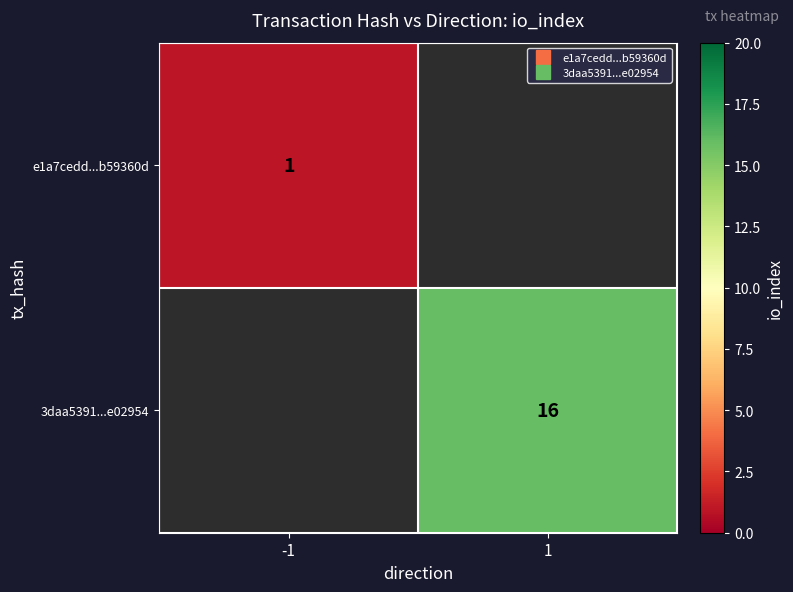

What is the minimum value shown in the chart?

1.0